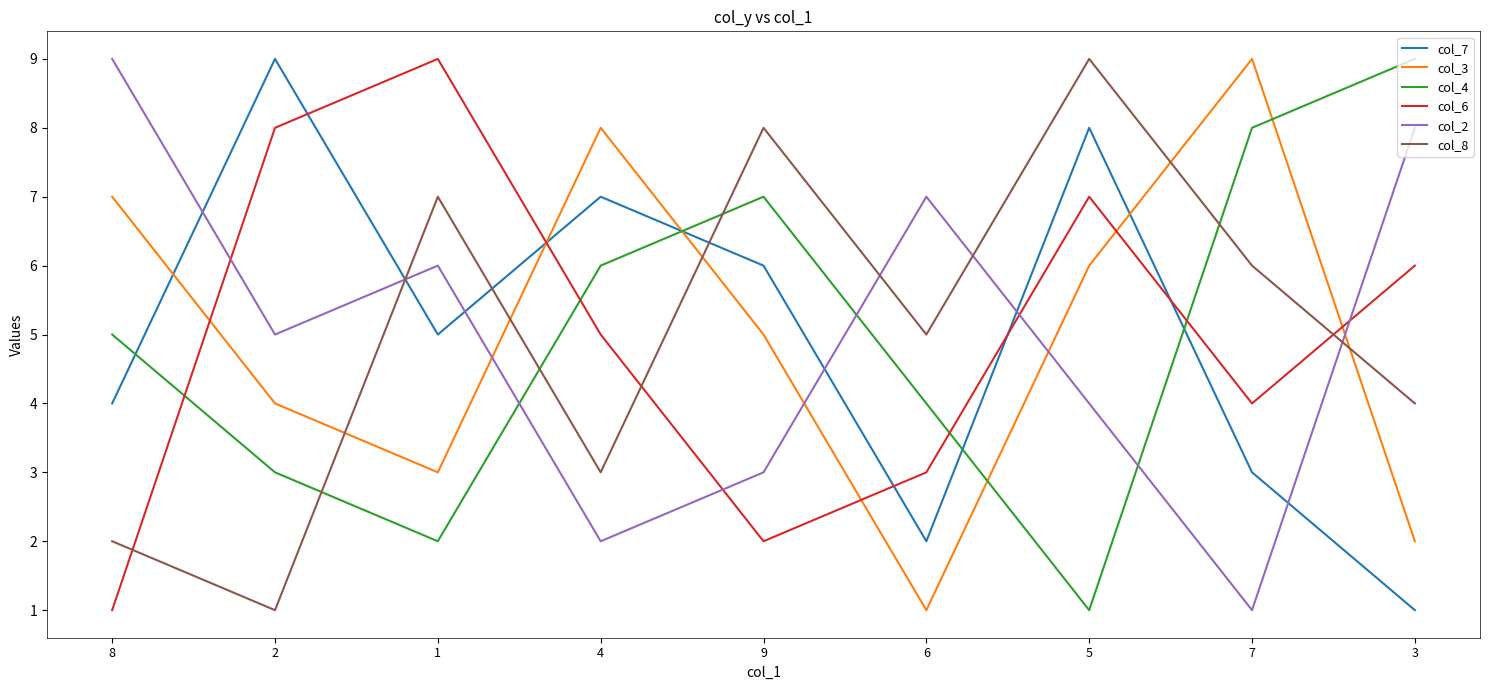

At which category does col_6 reach its first local valley?

9